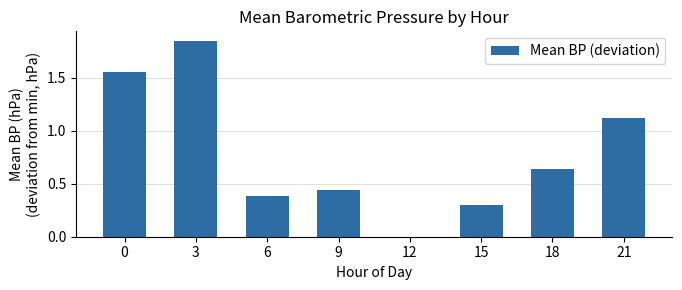

At which category does the chart reach its peak across all series?

3